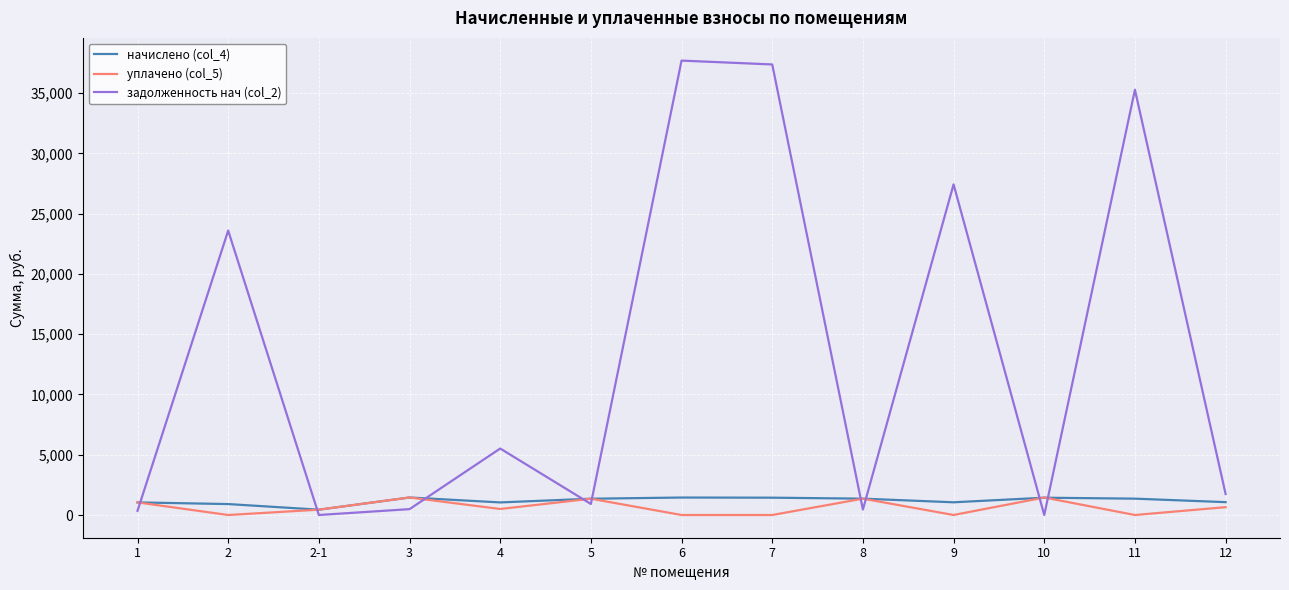

How many series are shown in this chart?

3